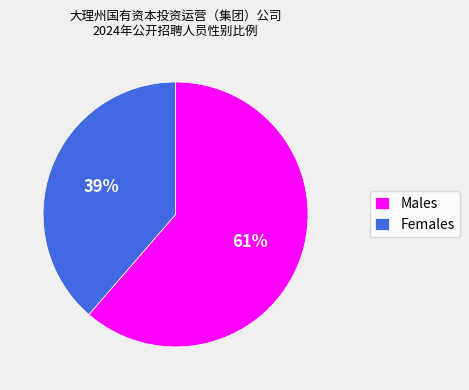

Is there any slice that represents more than half of the pie?

Yes